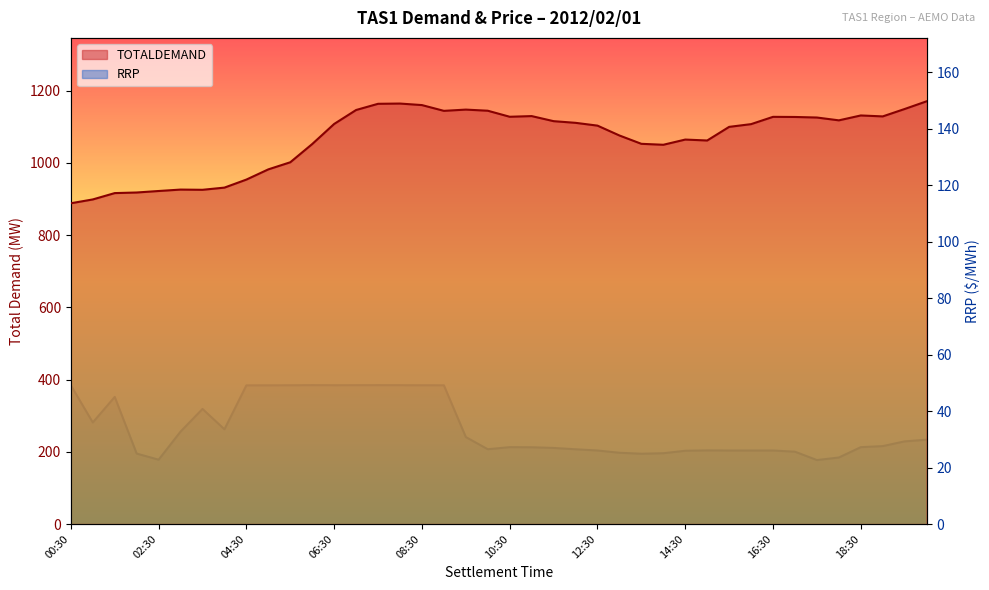

At which category does RRP reach its first local peak?

01:30